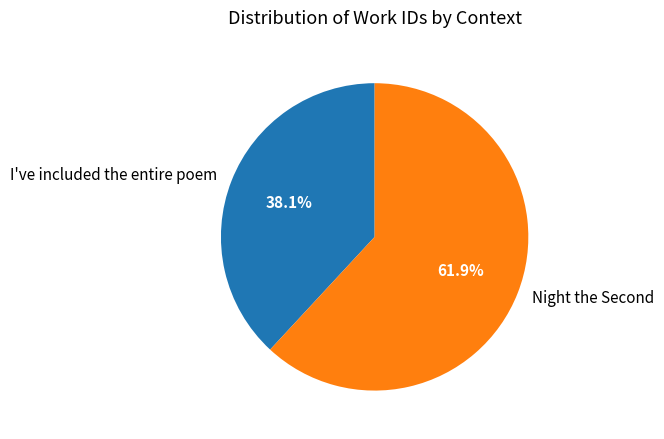

True or false: I've included the entire poem accounts for 29% of the total.

False